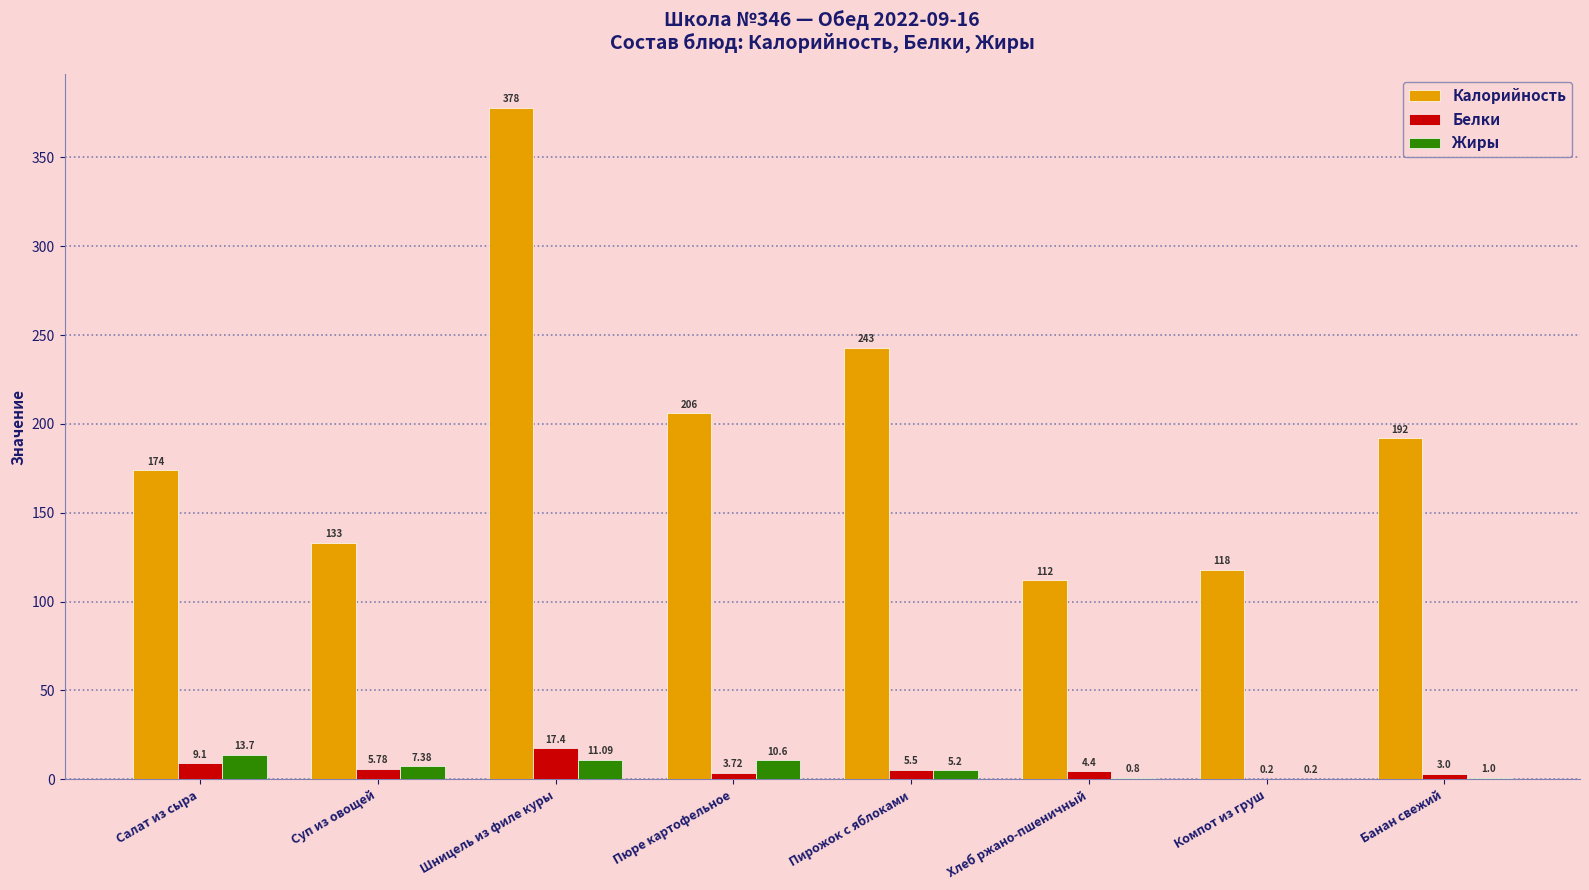

Which label corresponds to the largest value in the chart?

Шницель из филе куры